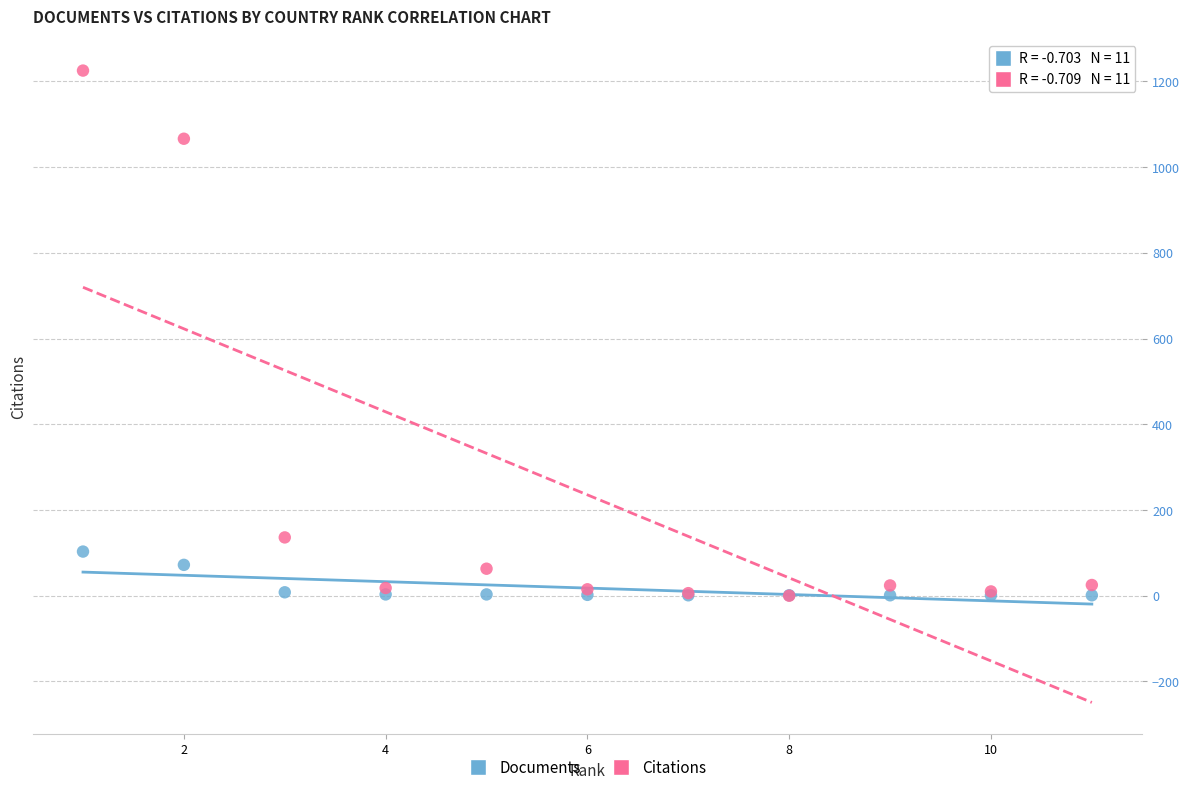

In the Citations series, what Y value is closest to 612?

1066